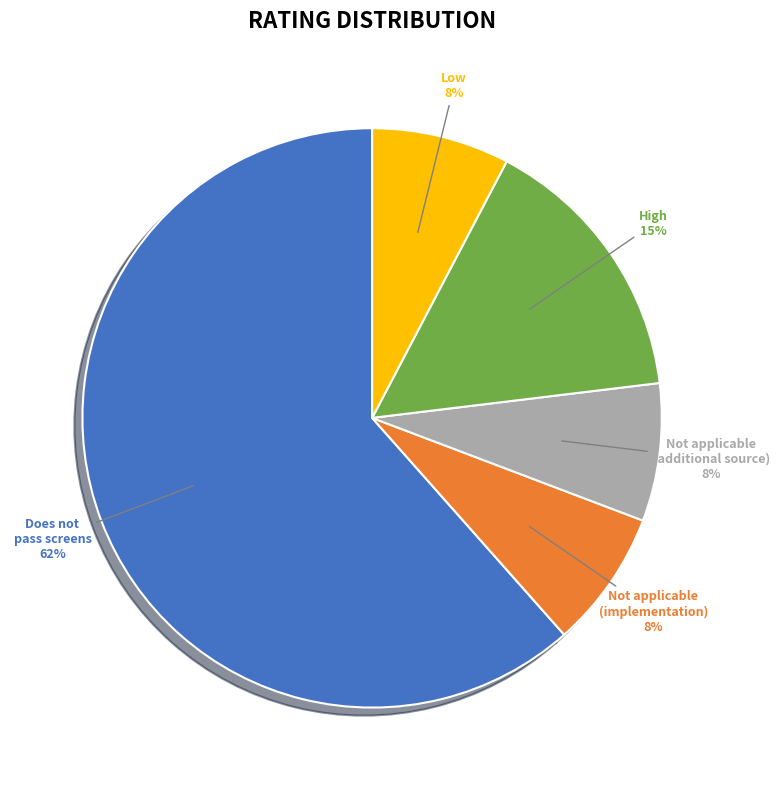

To the nearest percent, what is the combined percentage of Not applicable (NA) - implementation study and Low?

15%